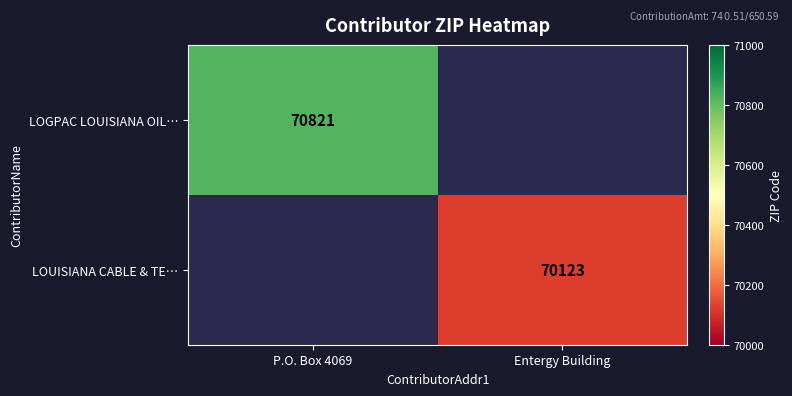

The value of LOUISIANA CABLE & TE… at Entergy Building is 113180.9. True or false?

False